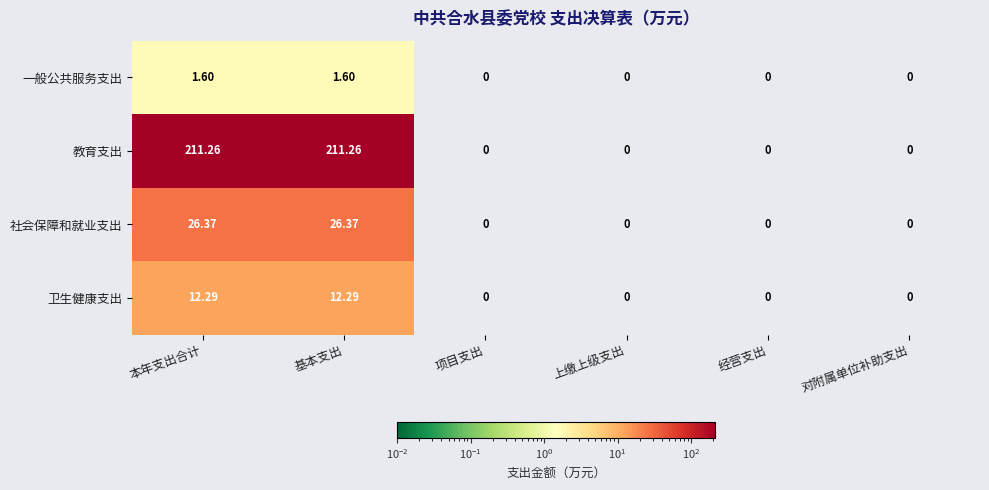

Which series has the largest total across all categories?

教育支出